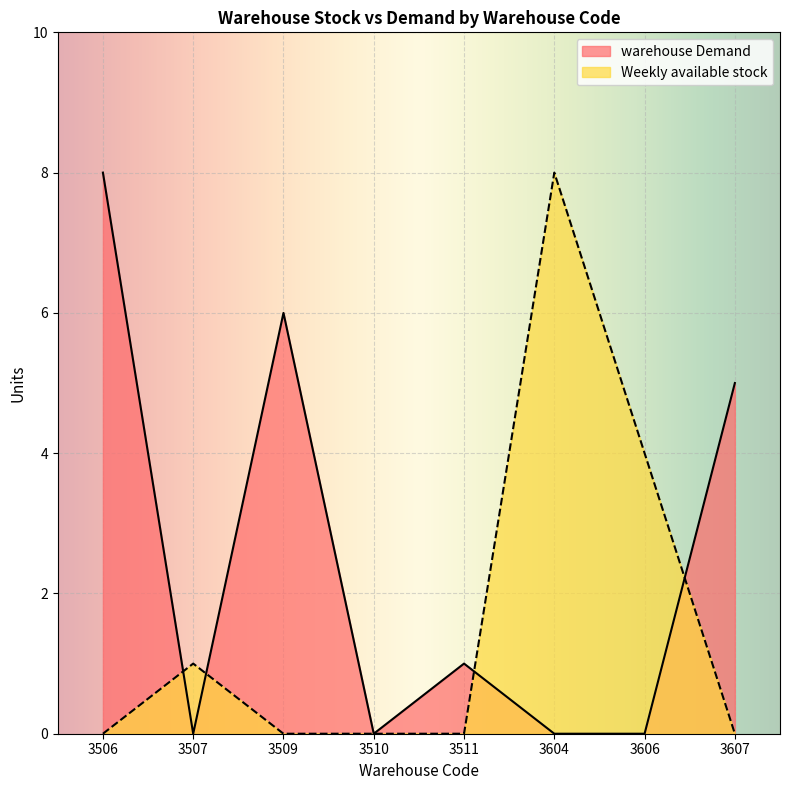

Where do warehouse Demand and Weekly available stock first cross each other?

3506 and 3507